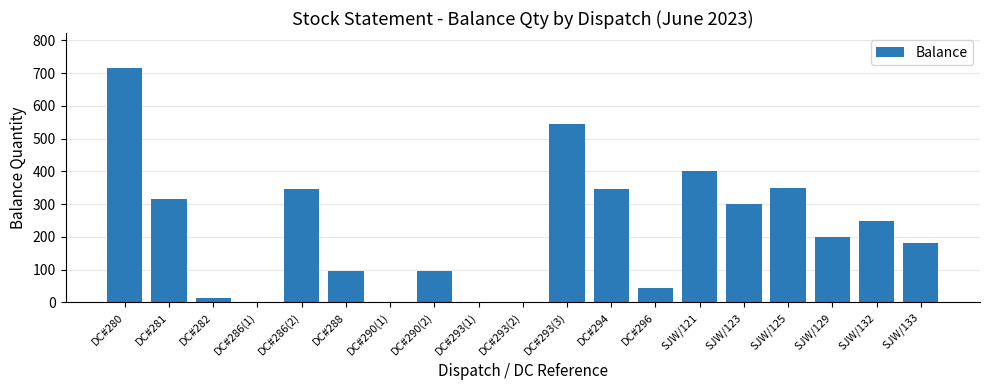

What is the ratio of the value at DC#286(2) to the value at DC#280?

0.5